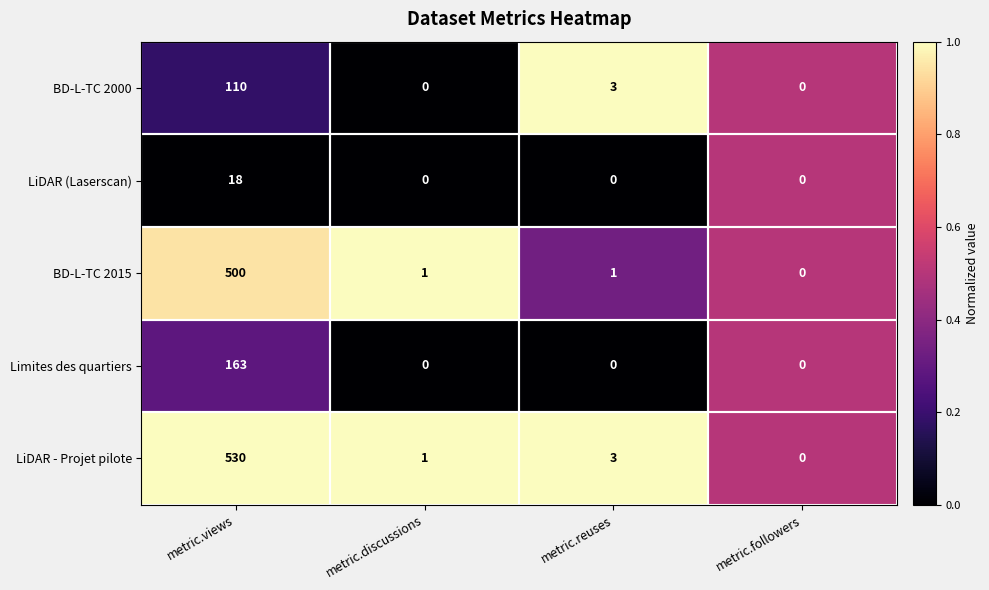

What is the difference between the maximum and minimum values in the LiDAR (Laserscan) series?

18